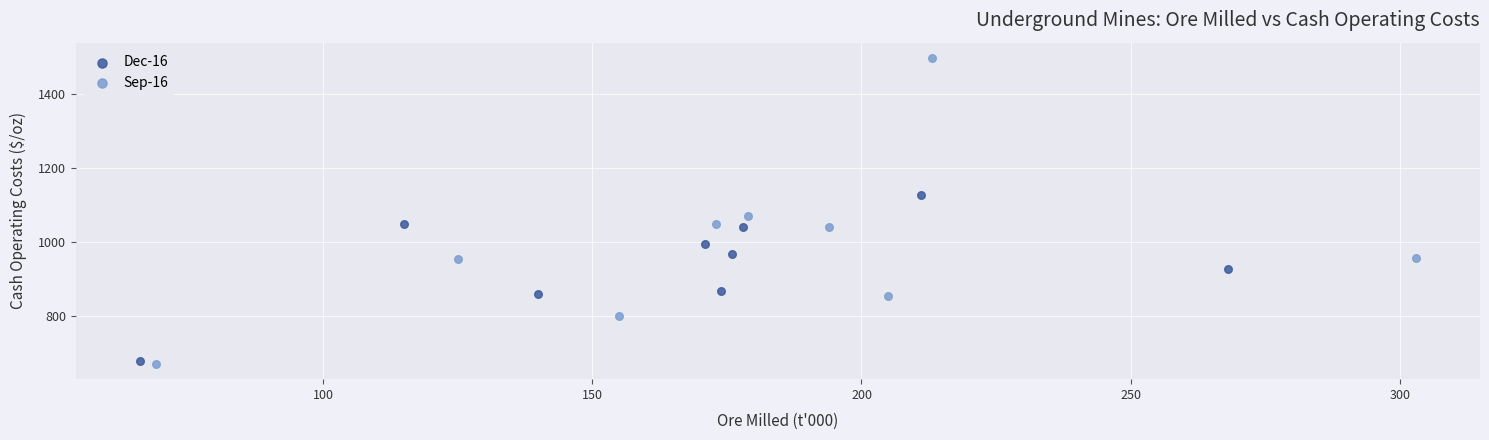

Which series contains the lowest Y value?

Sep-16